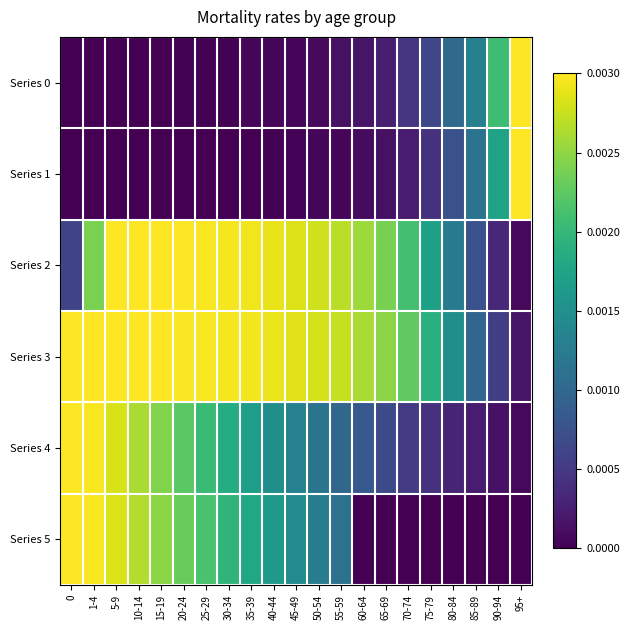

Reading left to right, extract all data points from this chart.

Series 0: 0=0.0	1-4=0.0	5-9=0.0	10-14=0.0	15-19=0.0	20-24=0.0	25-29=0.0	30-34=0.0	35-39=0.0	40-44=0.0	45-49=0.0	50-54=0.0	55-59=0.0	60-64=0.0	65-69=0.0	70-74=0.0	75-79=0.0	80-84=0.0	85-89=0.0	90-94=0.0	95+=0.0
Series 1: 0=0.0	1-4=0.0	5-9=0.0	10-14=0.0	15-19=0.0	20-24=0.0	25-29=0.0	30-34=0.0	35-39=0.0	40-44=0.0	45-49=0.0	50-54=0.0	55-59=0.0	60-64=0.0	65-69=0.0	70-74=0.0	75-79=0.0	80-84=0.0	85-89=0.0	90-94=0.0	95+=0.0
Series 2: 0=0.0	1-4=0.0	5-9=0.0	10-14=0.0	15-19=0.0	20-24=0.0	25-29=0.0	30-34=0.0	35-39=0.0	40-44=0.0	45-49=0.0	50-54=0.0	55-59=0.0	60-64=0.0	65-69=0.0	70-74=0.0	75-79=0.0	80-84=0.0	85-89=0.0	90-94=0.0	95+=0.0
Series 3: 0=0.0	1-4=0.0	5-9=0.0	10-14=0.0	15-19=0.0	20-24=0.0	25-29=0.0	30-34=0.0	35-39=0.0	40-44=0.0	45-49=0.0	50-54=0.0	55-59=0.0	60-64=0.0	65-69=0.0	70-74=0.0	75-79=0.0	80-84=0.0	85-89=0.0	90-94=0.0	95+=0.0
Series 4: 0=0.0	1-4=0.0	5-9=0.0	10-14=0.0	15-19=0.0	20-24=0.0	25-29=0.0	30-34=0.0	35-39=0.0	40-44=0.0	45-49=0.0	50-54=0.0	55-59=0.0	60-64=0.0	65-69=0.0	70-74=0.0	75-79=0.0	80-84=0.0	85-89=0.0	90-94=0.0	95+=0.0
Series 5: 0=0.0	1-4=0.0	5-9=0.0	10-14=0.0	15-19=0.0	20-24=0.0	25-29=0.0	30-34=0.0	35-39=0.0	40-44=0.0	45-49=0.0	50-54=0.0	55-59=0.0	60-64=0.0	65-69=0.0	70-74=0.0	75-79=0.0	80-84=0.0	85-89=0.0	90-94=0.0	95+=0.0